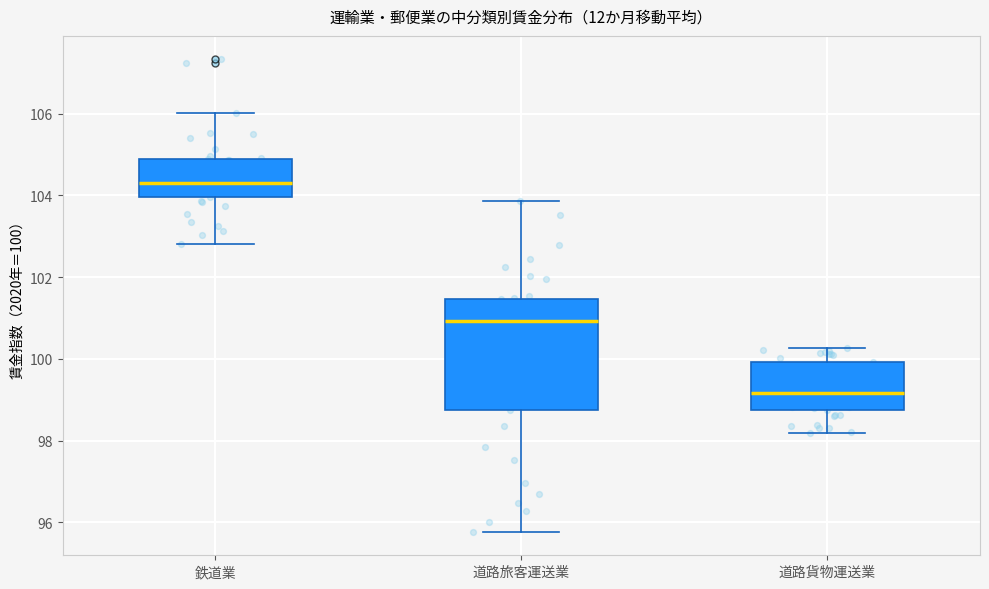

Reading left to right, transcribe this box plot: for each box, give where its median line is, the range the box spans, and where its two whiskers end, as read against the y-axis. The values are not printed on the chart, so give them approximately, as read against the axis.

鉄道業: median 104.4, box 104.0 to 105.0, whiskers 102.8 to 106.0
道路旅客運送業: median 101.0, box 98.8 to 101.4, whiskers 95.8 to 103.8
道路貨物運送業: median 99.2, box 98.8 to 100.0, whiskers 98.2 to 100.2